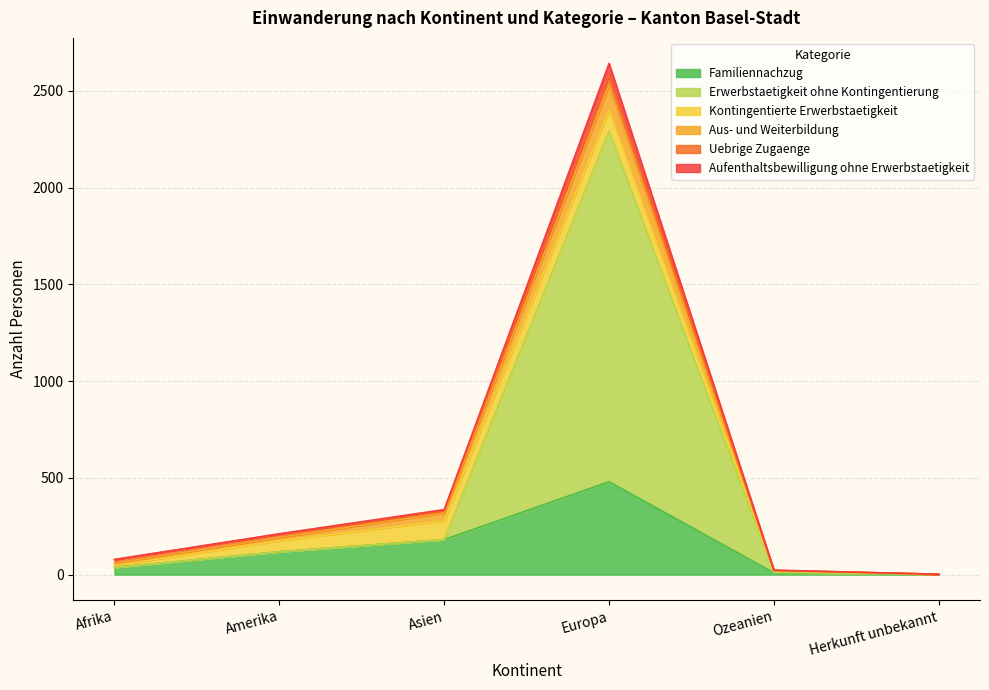

How many lines are shown in the chart?

6